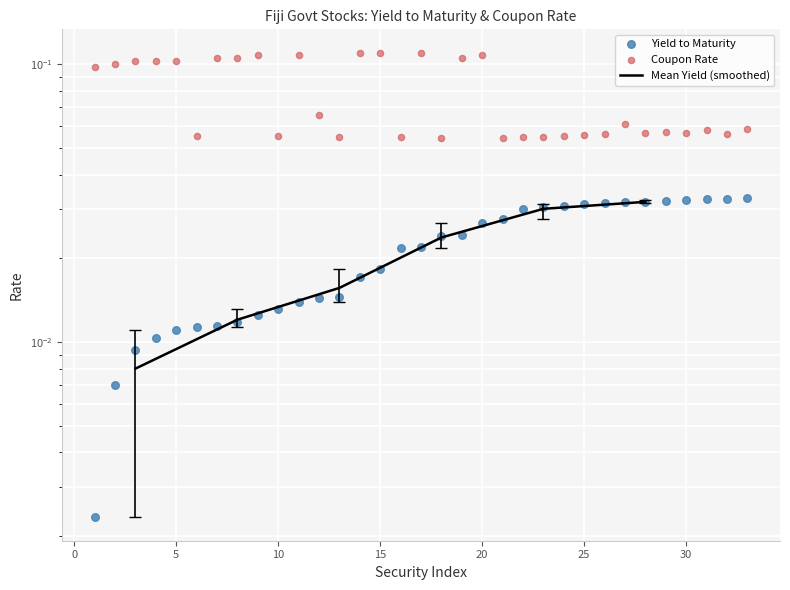

Which series has the largest total across all categories?

Coupon Rate